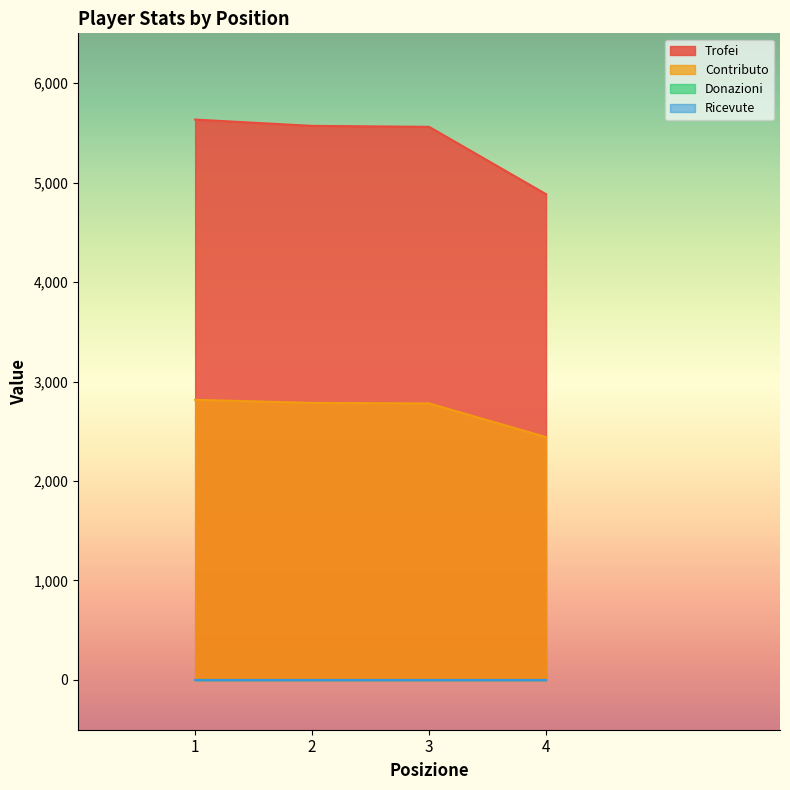

What is the value of the Trofei point at the 2nd from the left?

5570